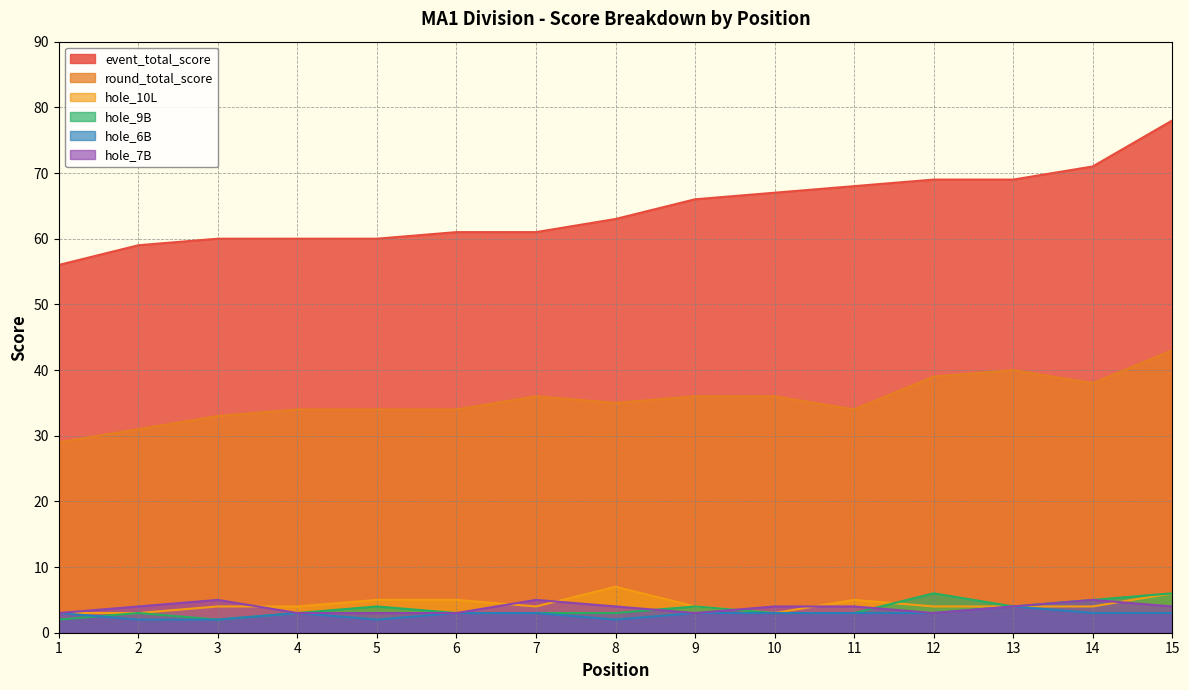

At which category is the sum across all series the highest?

15